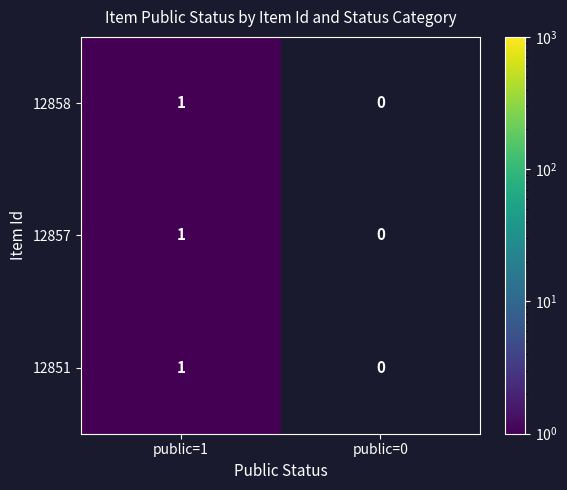

Rank the categories by 12851 value from highest to lowest.

public=1, public=0